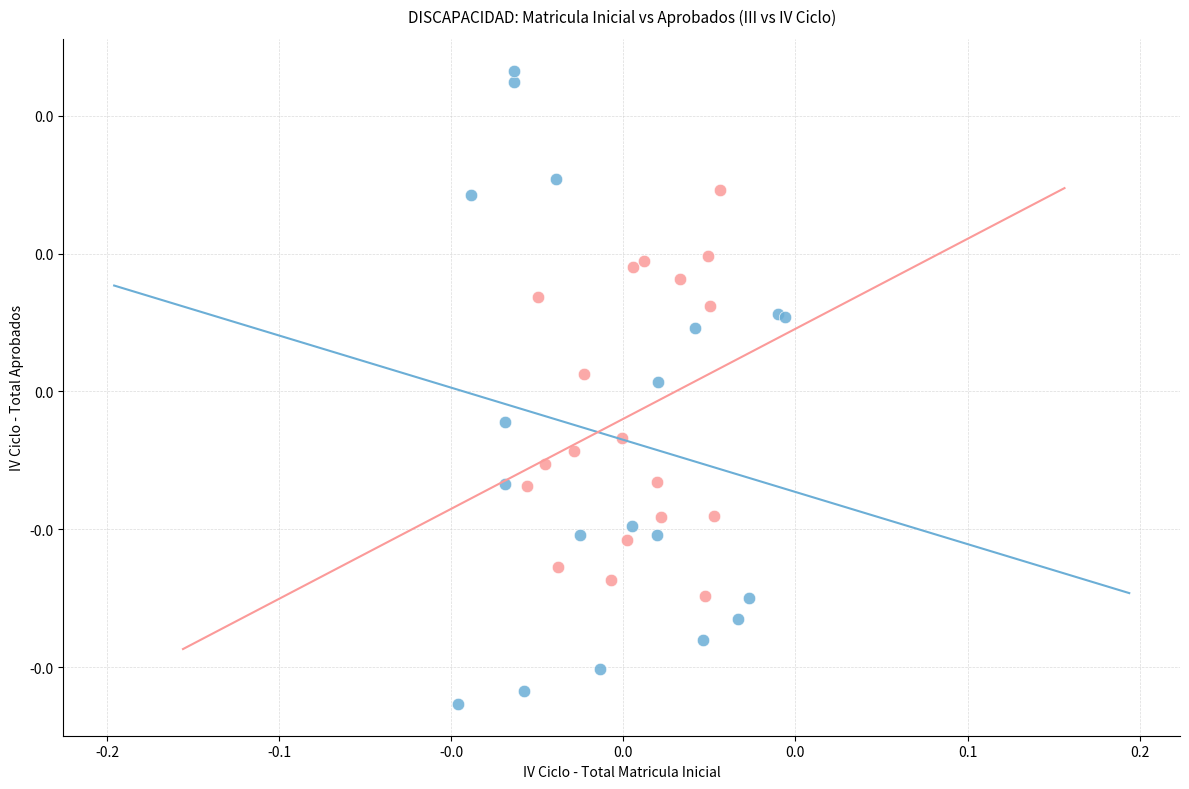

Which series reaches the minimum Y coordinate?

III Ciclo